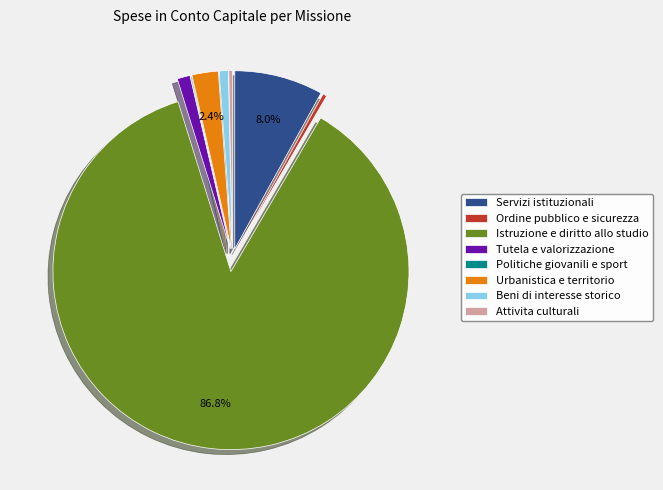

To the nearest percent, what portion does Servizi istituzionali represent?

8%